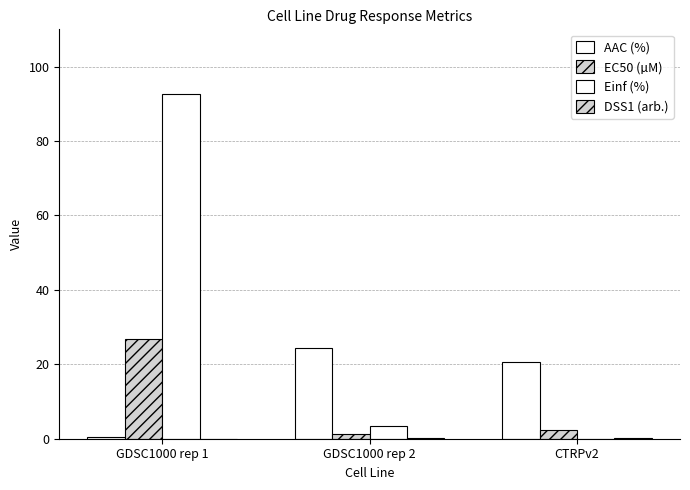

Between CTRPv2 and GDSC1000 rep 1, which is larger?

CTRPv2